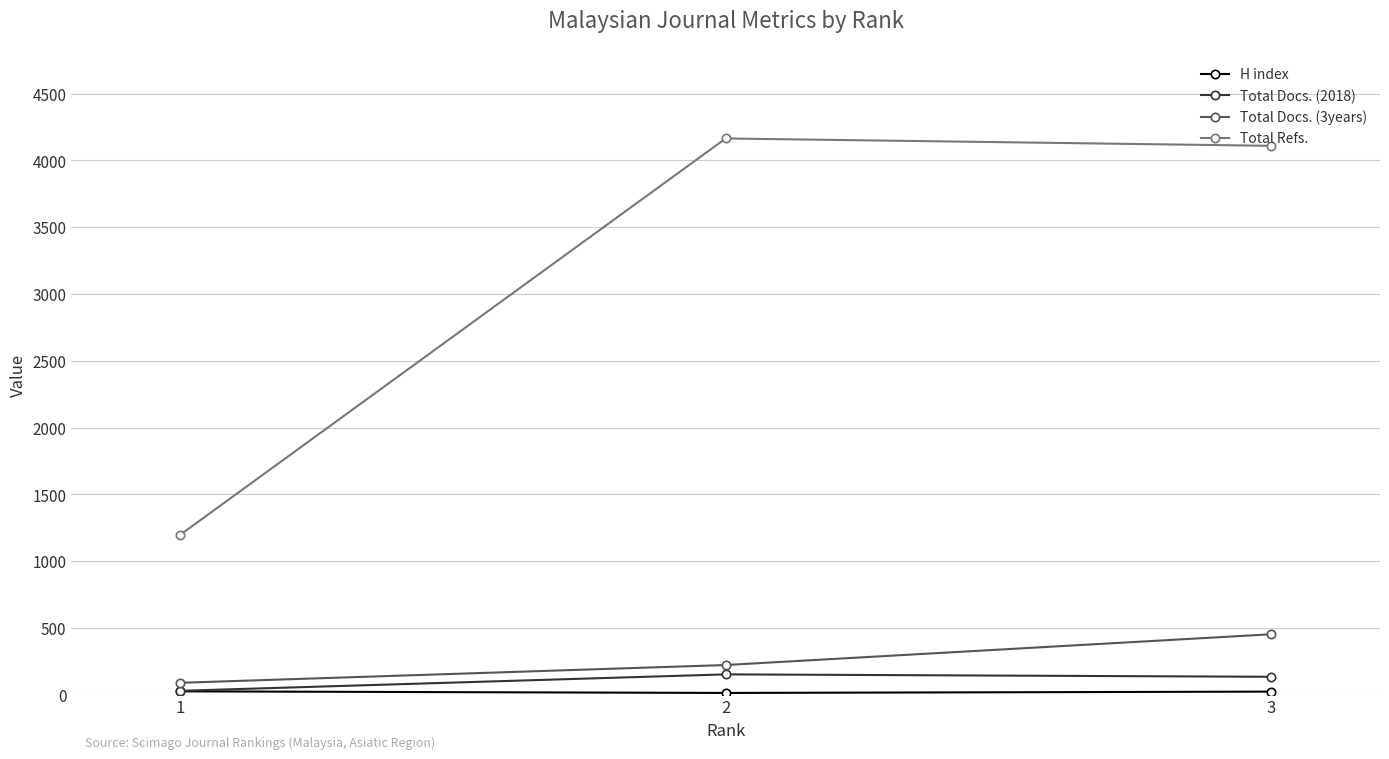

At how many categories does at least one series exceed 3368?

2